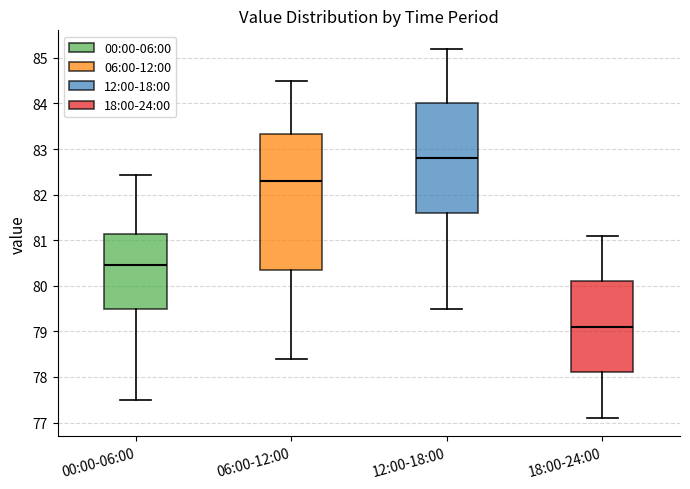

Reading left to right, read every box against the y-axis: the position of its median line, the range the box covers, and the ends of its whiskers. The values are not printed on the chart, so give them approximately, as read against the axis.

00:00-06:00: median 80.5, box 79.5 to 81.1, whiskers 77.5 to 82.4
06:00-12:00: median 82.3, box 80.4 to 83.3, whiskers 78.4 to 84.5
12:00-18:00: median 82.8, box 81.6 to 84.0, whiskers 79.5 to 85.2
18:00-24:00: median 79.1, box 78.1 to 80.1, whiskers 77.1 to 81.1